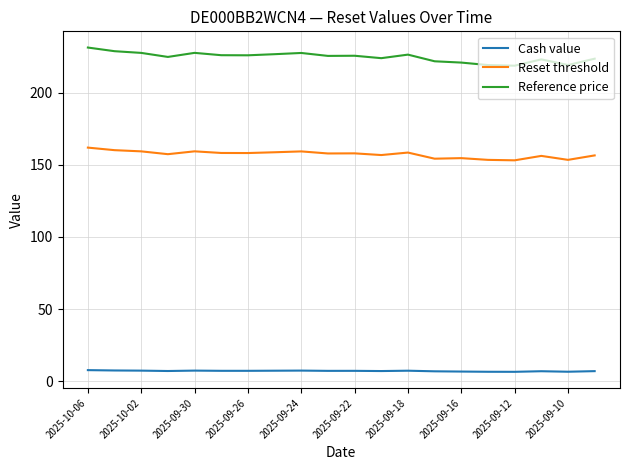

Which series has the largest range (max minus min)?

Reference price